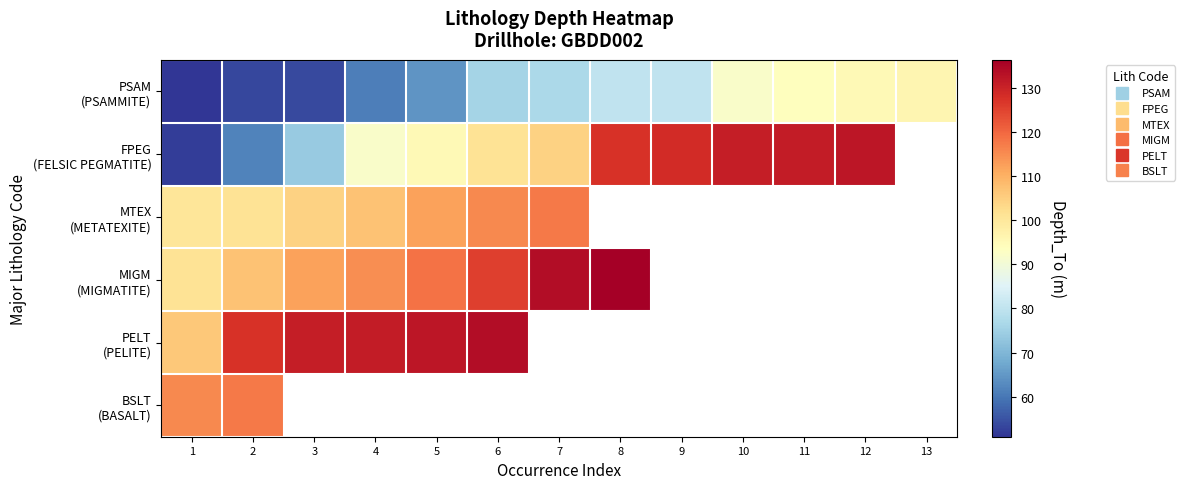

Count the number of categories in the chart.

13